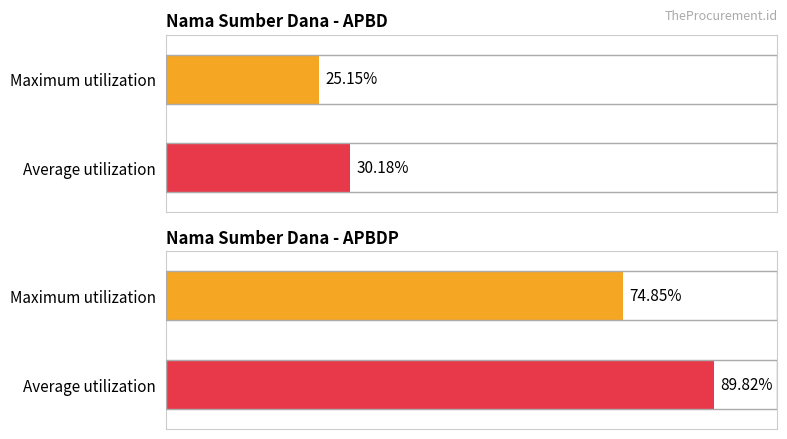

True or false: the data shows 6106118 at Lokal.

False